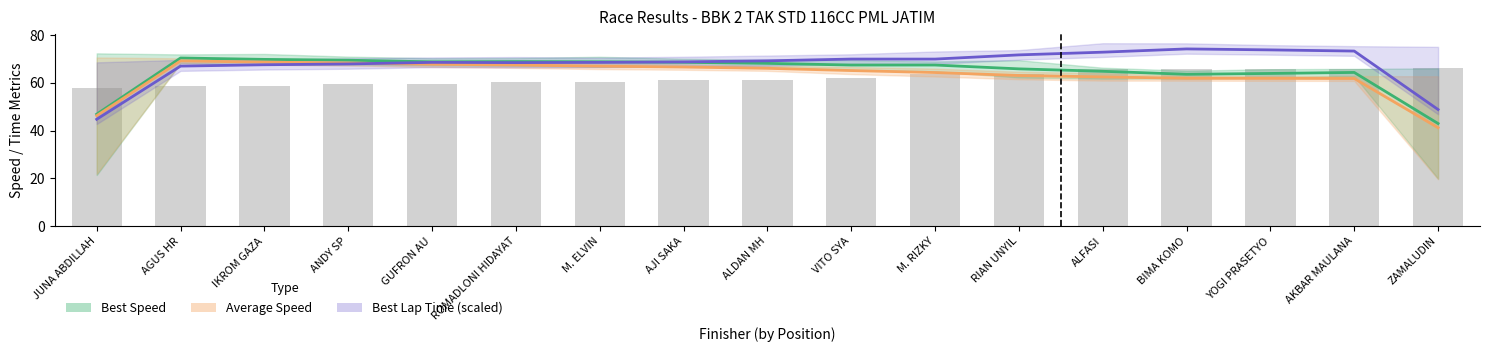

The Best Lap Time (scaled) series shows 68.6 at GUFRON AU. True or false?

True